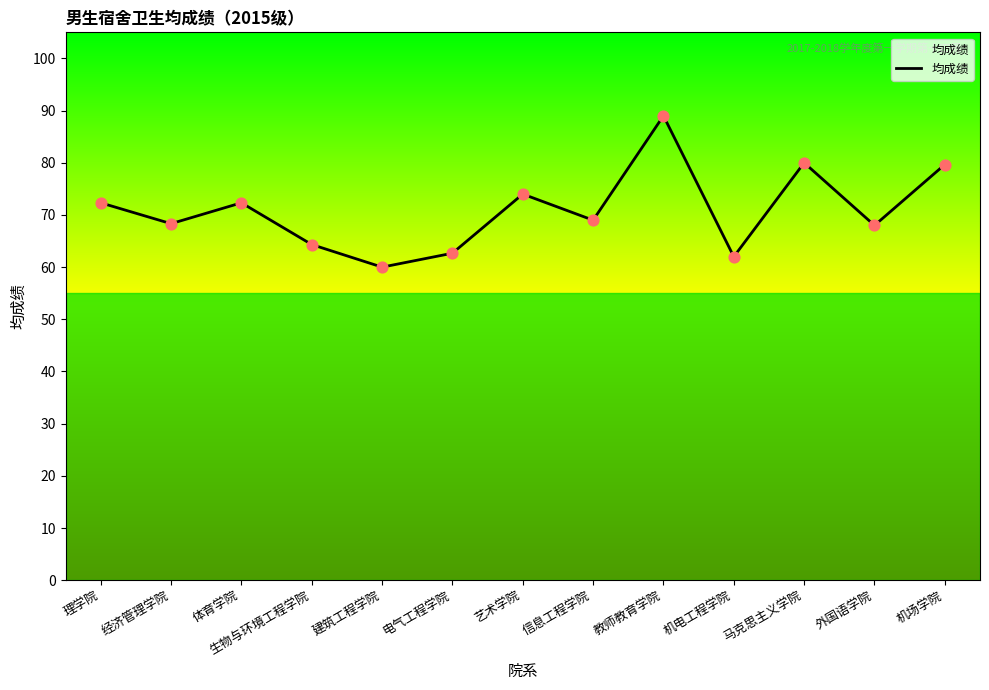

What is the change in value from 理学院 to 机场学院?

+7.3